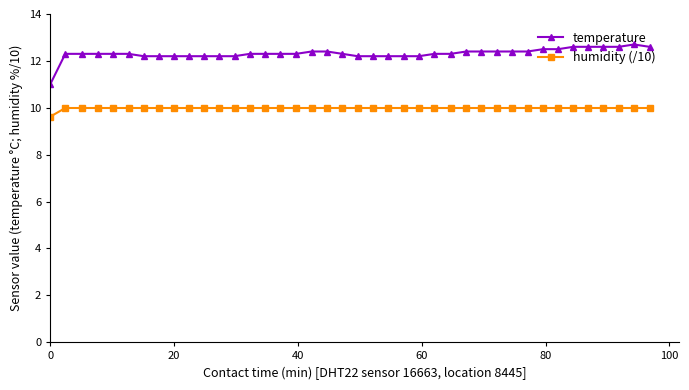

What is the value of the temperature point at the 26th from the left?

12.3